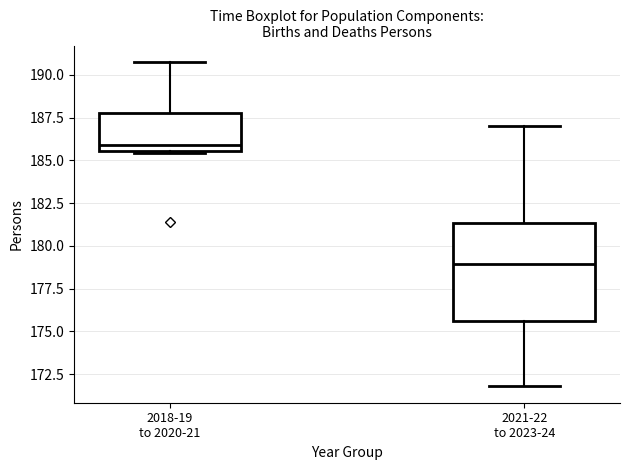

Which box is the tallest, from its lower edge to its upper edge?

2021-22 to 2023-24